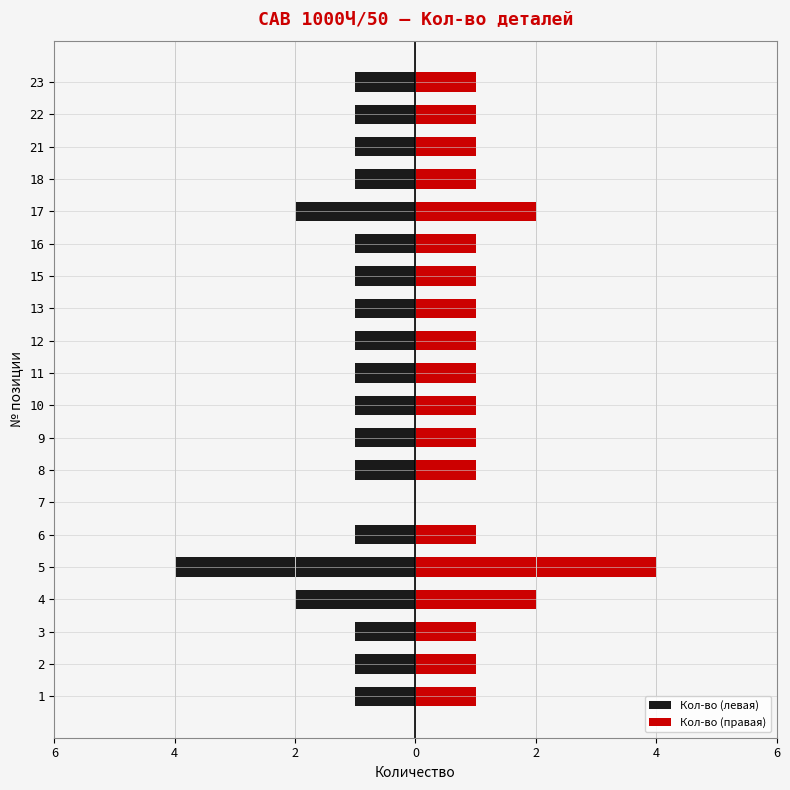

Which series changed the most between 3 and 8?

Кол-во (левая)